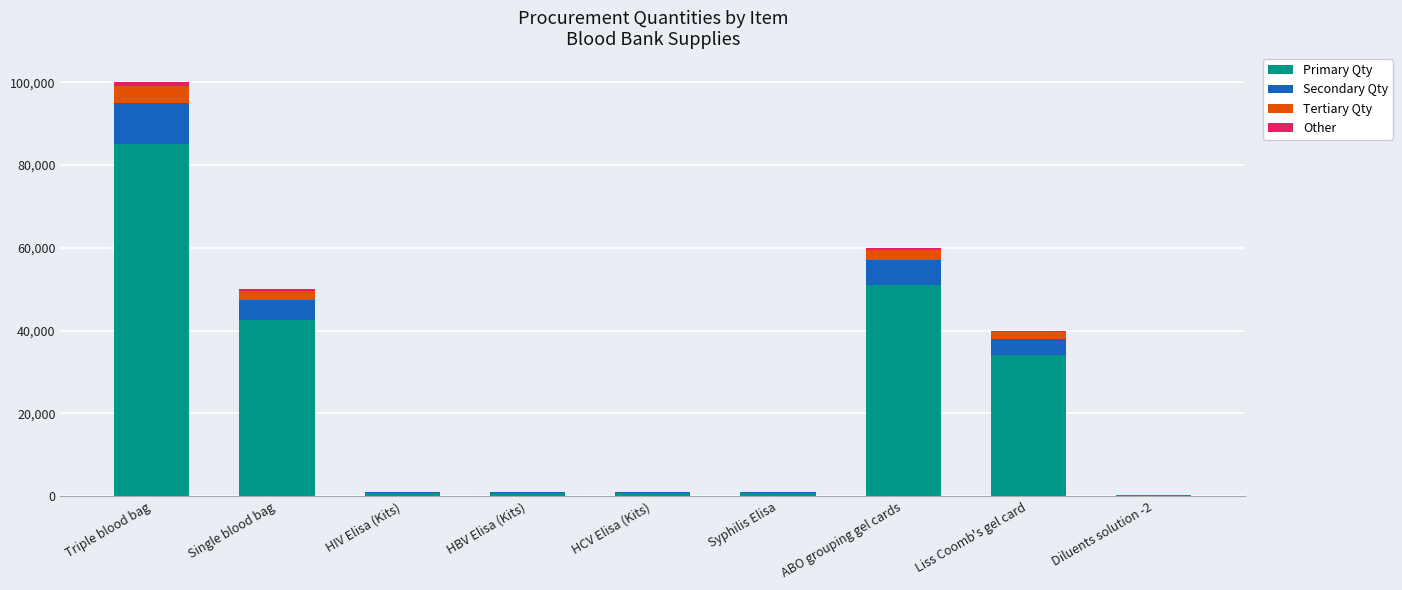

At which category is the sum across all series the highest?

Triple blood bag